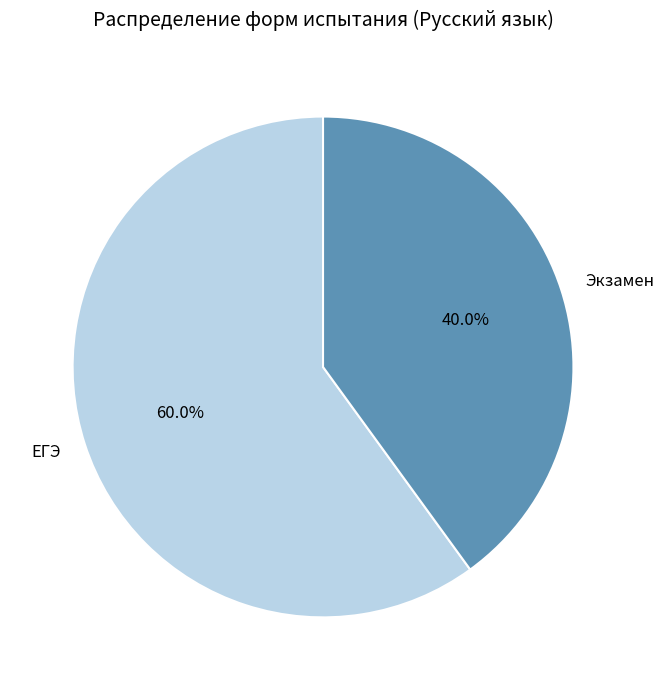

To the nearest percent, what portion does Экзамен represent?

40%